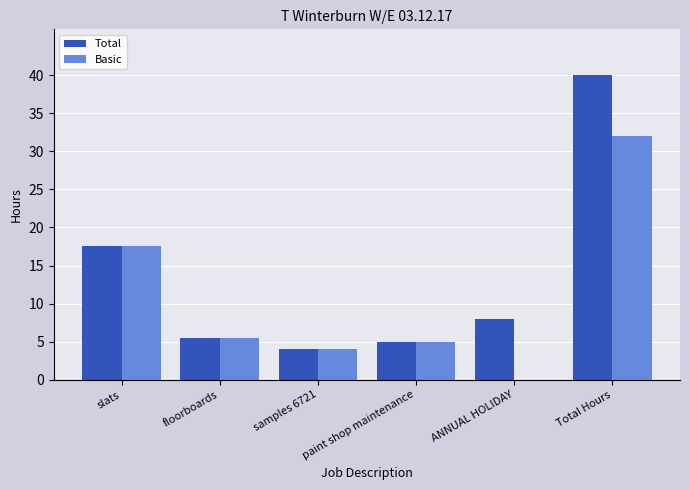

What are all the series names shown in the legend?

Total, Basic